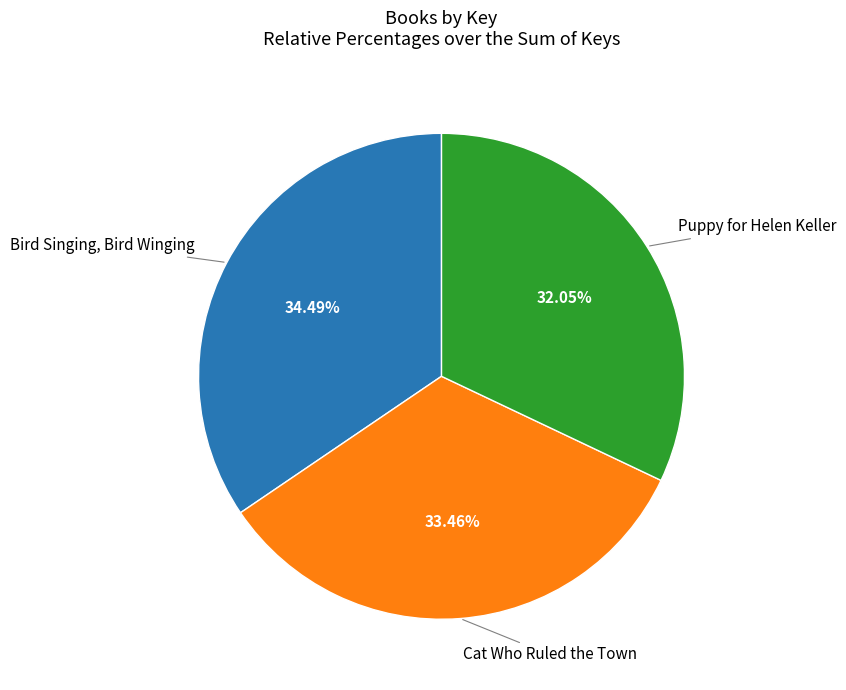

Does any single category account for the majority?

No